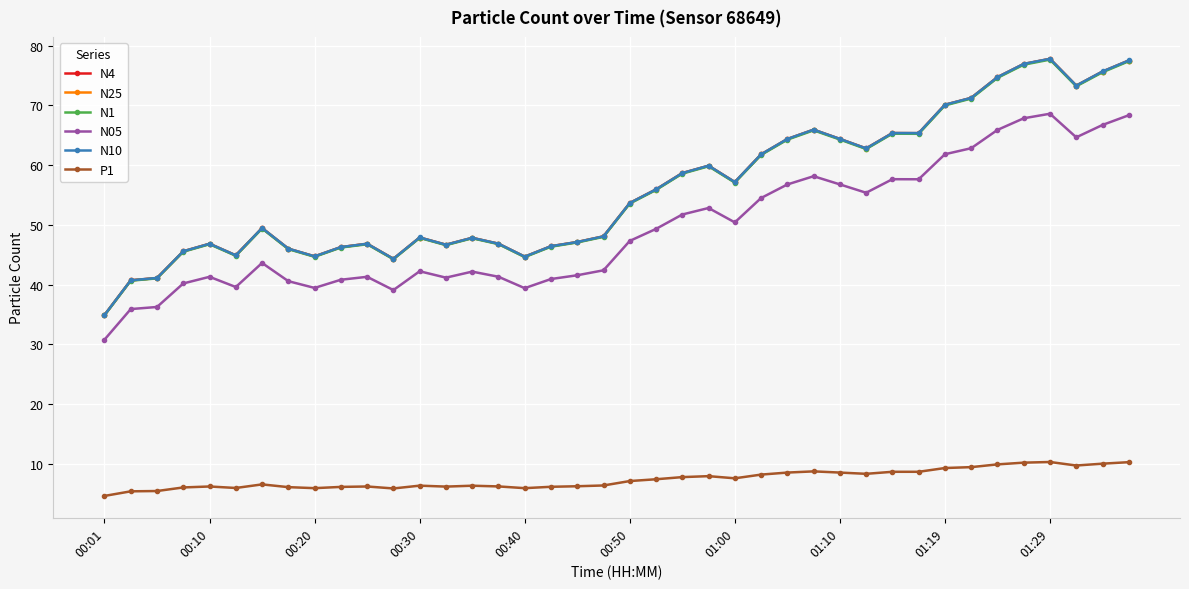

At how many categories does at least one series exceed 20?

40